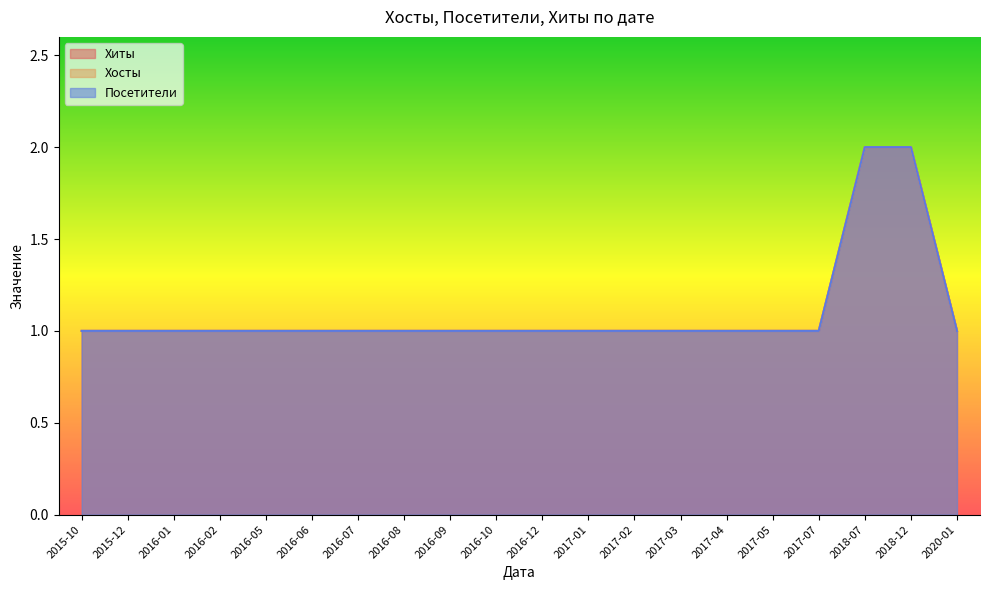

Reading left to right, what are all the values shown in this chart?

Хиты: 2015-10=1	2015-12=1	2016-01=1	2016-02=1	2016-05=1	2016-06=1	2016-07=1	2016-08=1	2016-09=1	2016-10=1	2016-12=1	2017-01=1	2017-02=1	2017-03=1	2017-04=1	2017-05=1	2017-07=1	2018-07=2	2018-12=2	2020-01=1
Хосты: 2015-10=1	2015-12=1	2016-01=1	2016-02=1	2016-05=1	2016-06=1	2016-07=1	2016-08=1	2016-09=1	2016-10=1	2016-12=1	2017-01=1	2017-02=1	2017-03=1	2017-04=1	2017-05=1	2017-07=1	2018-07=2	2018-12=2	2020-01=1
Посетители: 2015-10=1	2015-12=1	2016-01=1	2016-02=1	2016-05=1	2016-06=1	2016-07=1	2016-08=1	2016-09=1	2016-10=1	2016-12=1	2017-01=1	2017-02=1	2017-03=1	2017-04=1	2017-05=1	2017-07=1	2018-07=2	2018-12=2	2020-01=1